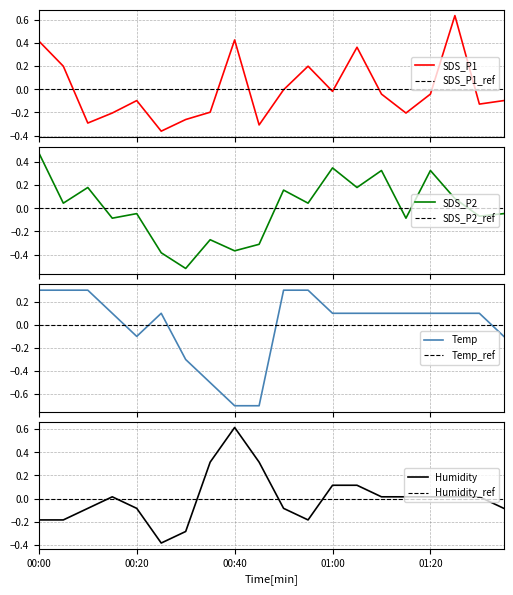

How many negative values does the SDS_P1 series have?

14